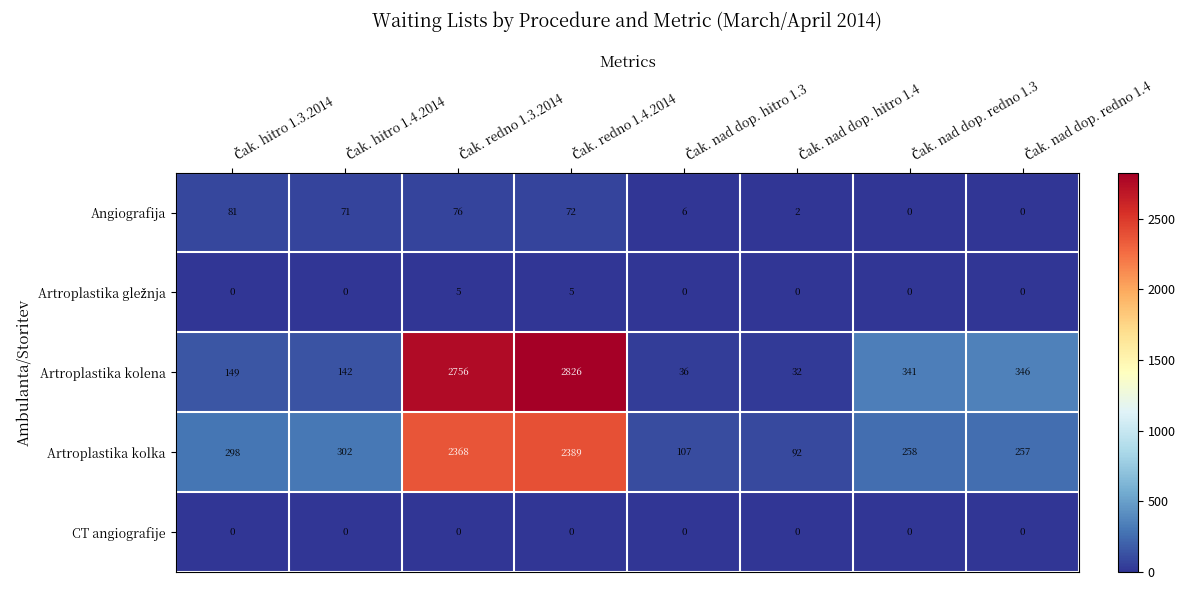

What is the difference between the maximum and minimum values in the Artroplastika kolka series?

2297